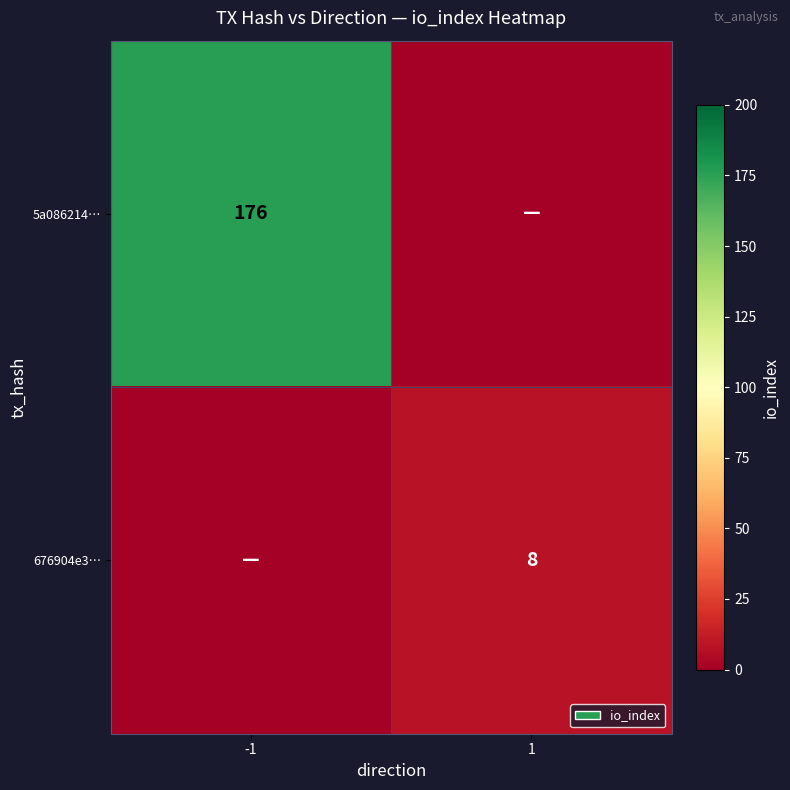

True or false: 5a086214… has a value of 75 at -1.

False